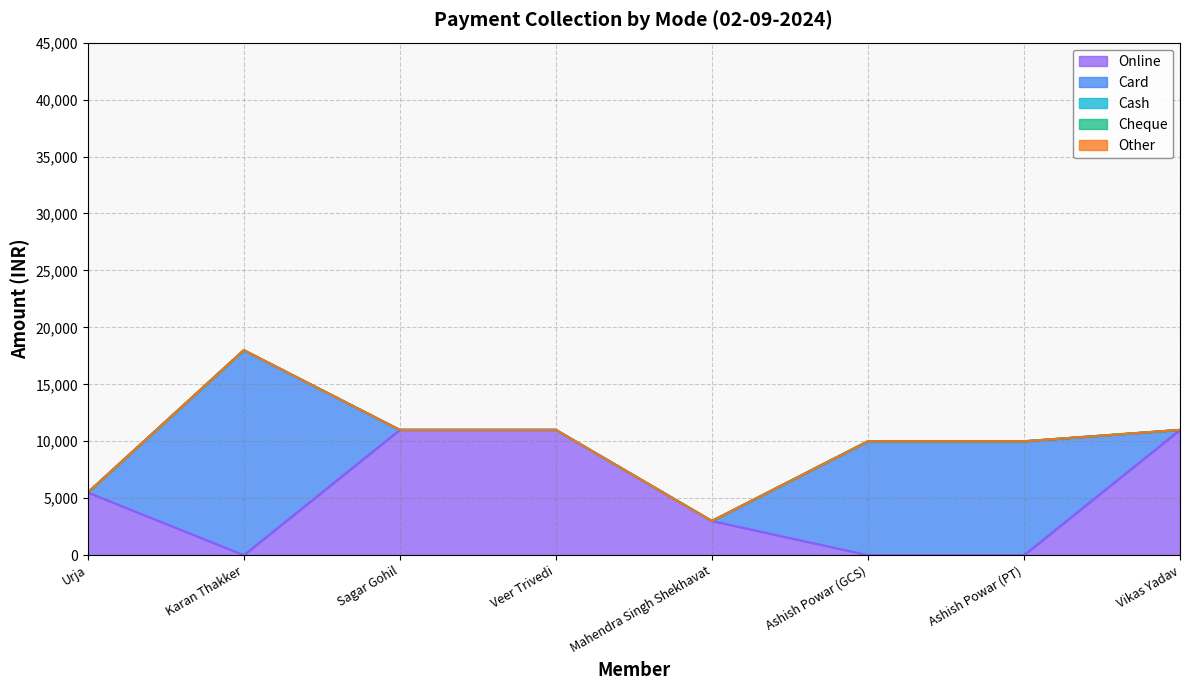

What is the sum of the Online values at Sagar Gohil and Ashish Powar (GCS)?

11000